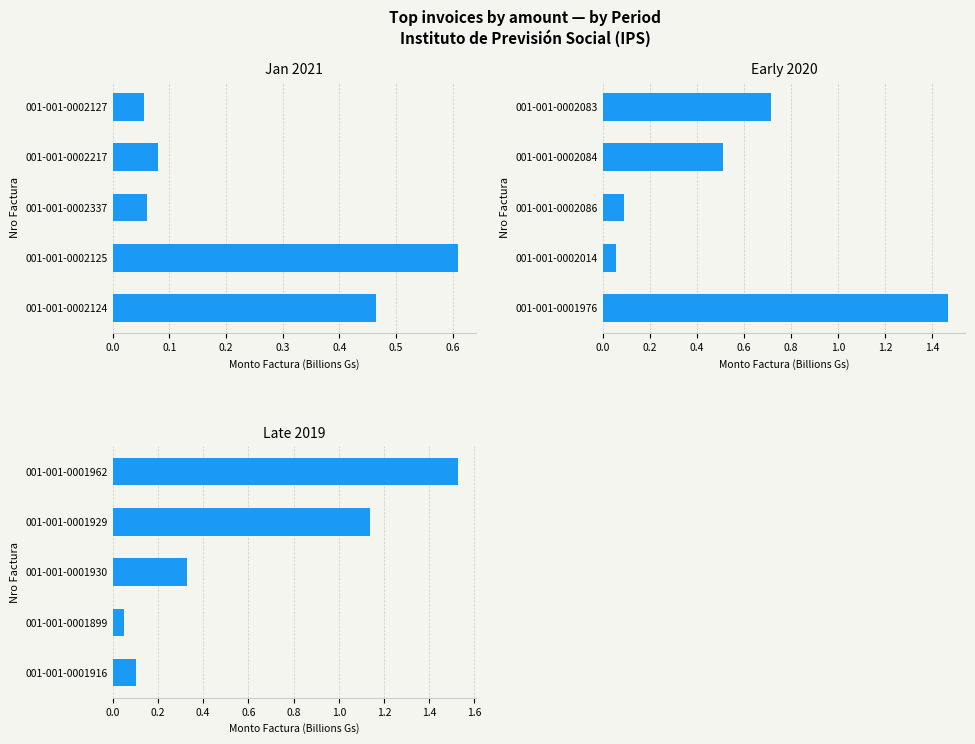

The value at 001-001-0001929 is 1.1. True or false?

True